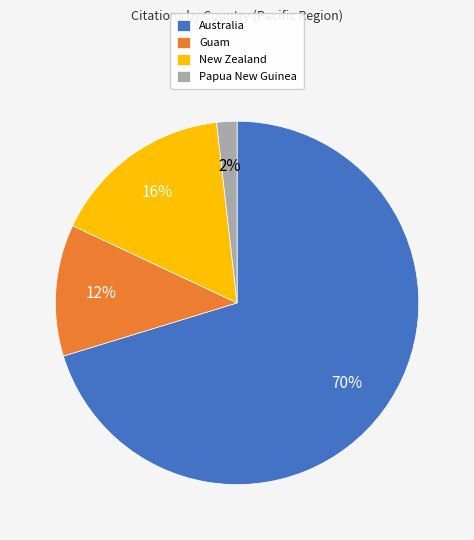

Which slice represents more than half of the pie?

Australia